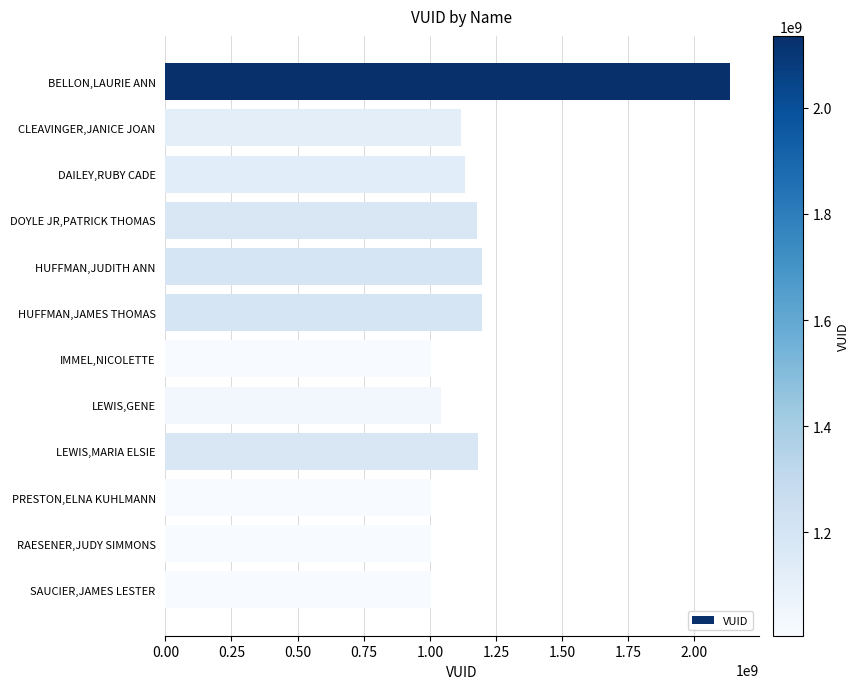

What is the sum of the values at DAILEY,RUBY CADE and IMMEL,NICOLETTE?

2136458407